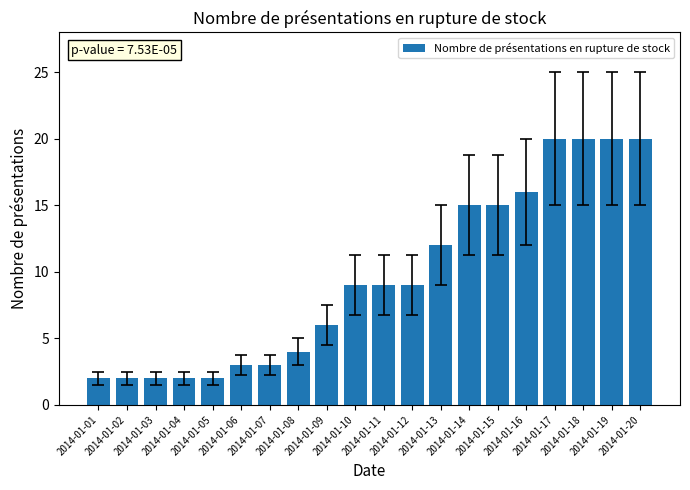

True or false: the data shows 3 at 2014-01-07.

True